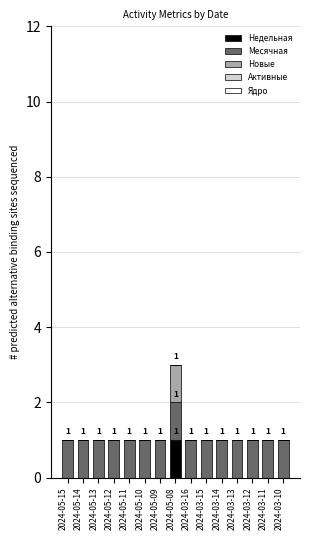

At which category is the sum across all series the highest?

2024-05-08